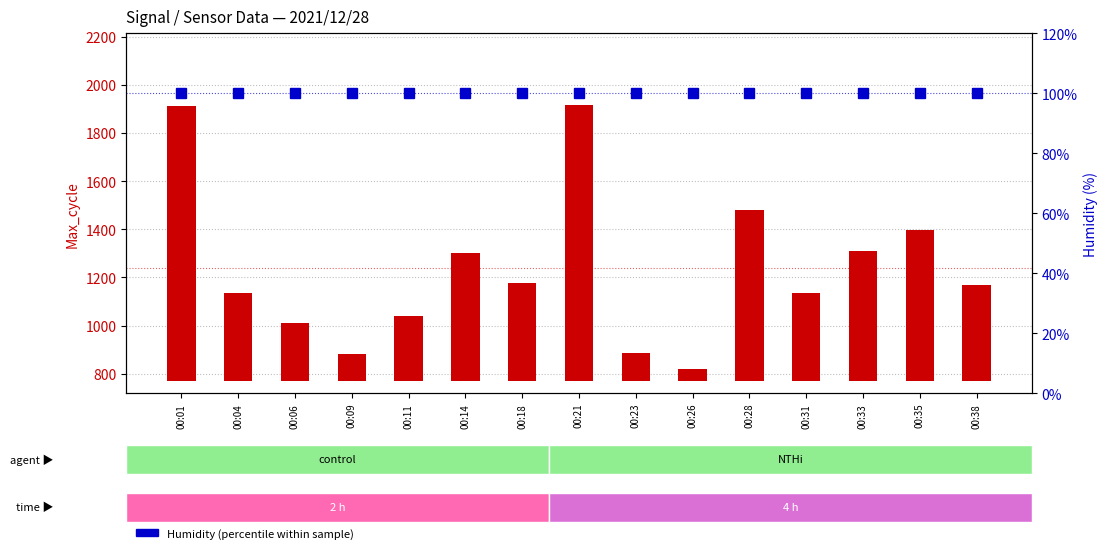

At 00:23, list the series in order from smallest to largest.

Humidity (%), Max_cycle (count)